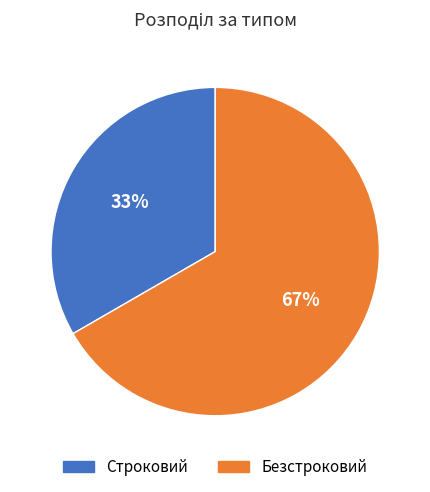

Is the sum of Строковий and Безстроковий greater than half?

Yes